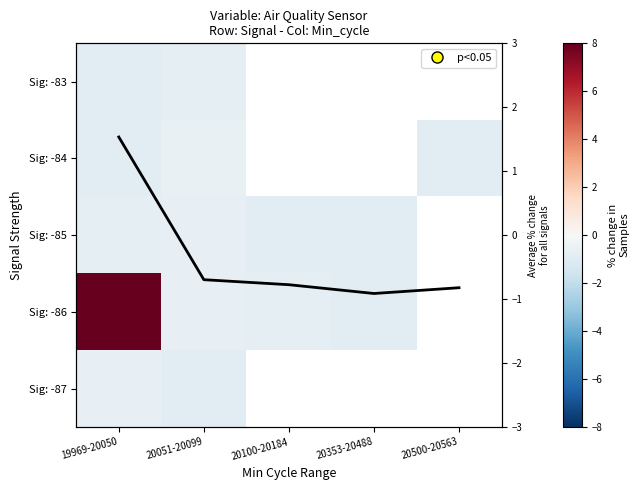

At which category is the sum across all series the highest?

19969-20050